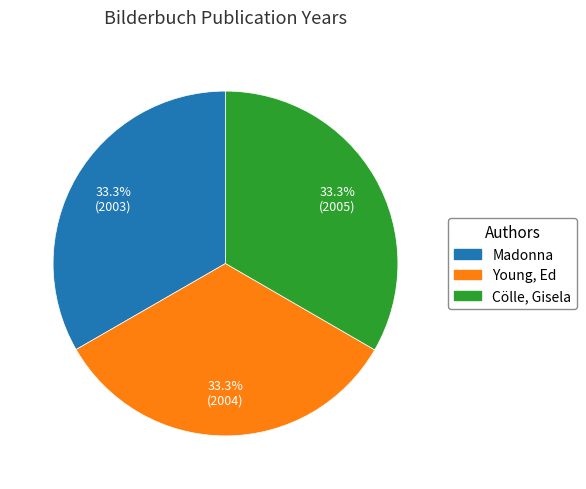

Do Young, Ed and Madonna together represent more than half of the pie?

Yes